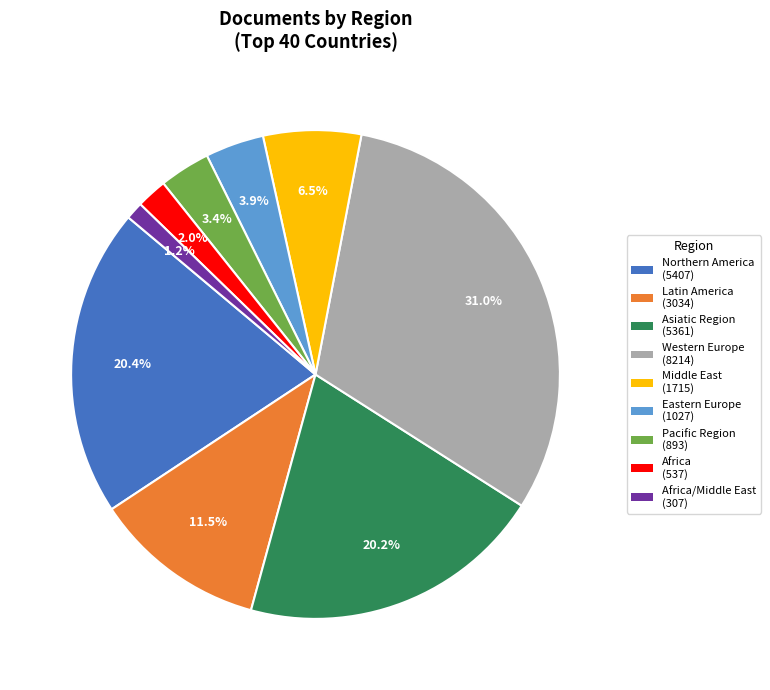

Between Latin America (3034) and Eastern Europe (1027), which is larger?

Latin America (3034)